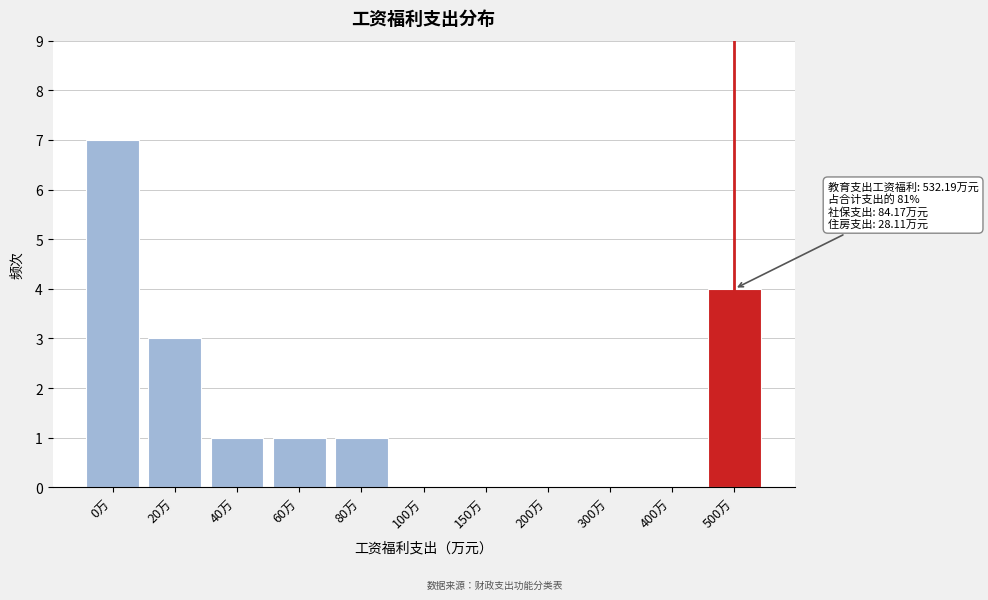

Reading left to right, what are all the values shown in this chart?

0万=7	20万=3	40万=1	60万=1	80万=1	100万=0	150万=0	200万=0	300万=0	400万=0	500万=4